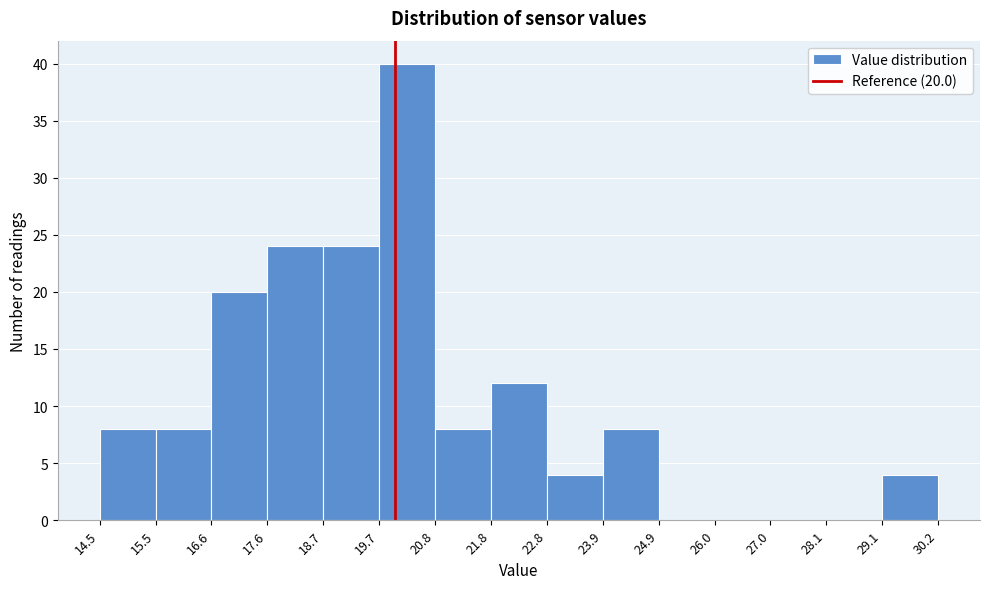

Over which range of the x-axis is the bar tallest?

19.7 to 20.8